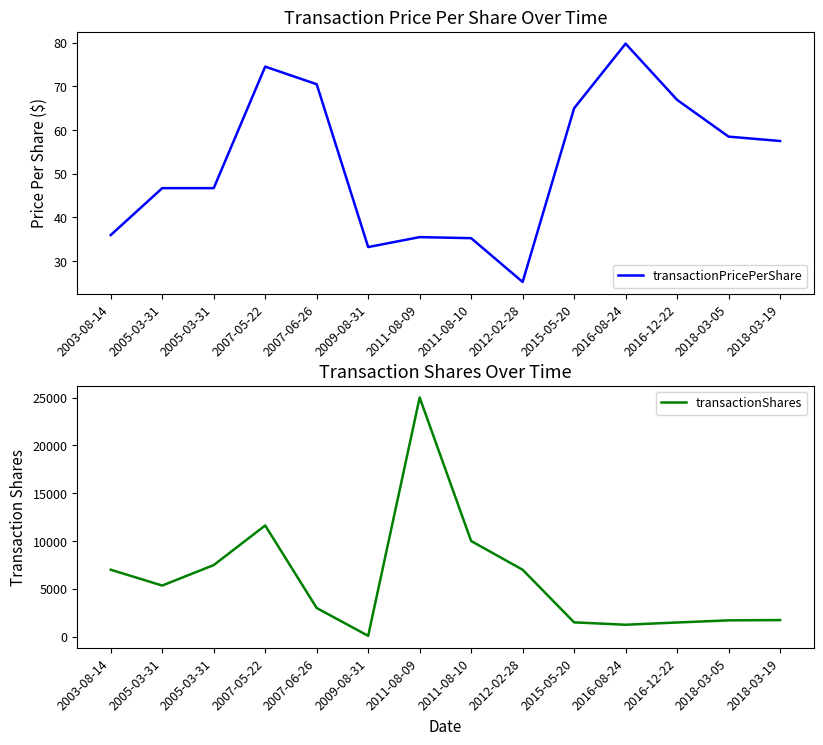

List the series in order of their overall mean, lowest first.

transactionPricePerShare, transactionShares